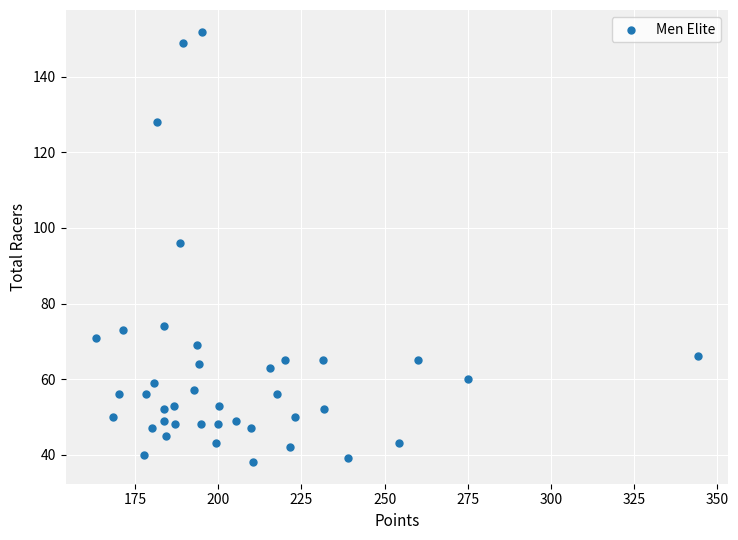

What is the range of Y values (max minus min)?

114